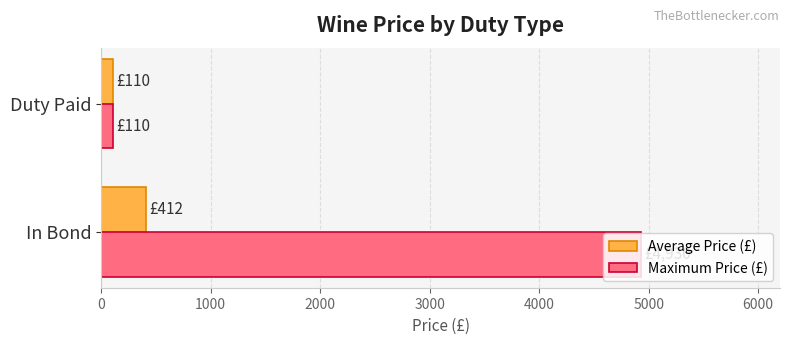

What is the highest value of the Average Price (£) series?

412